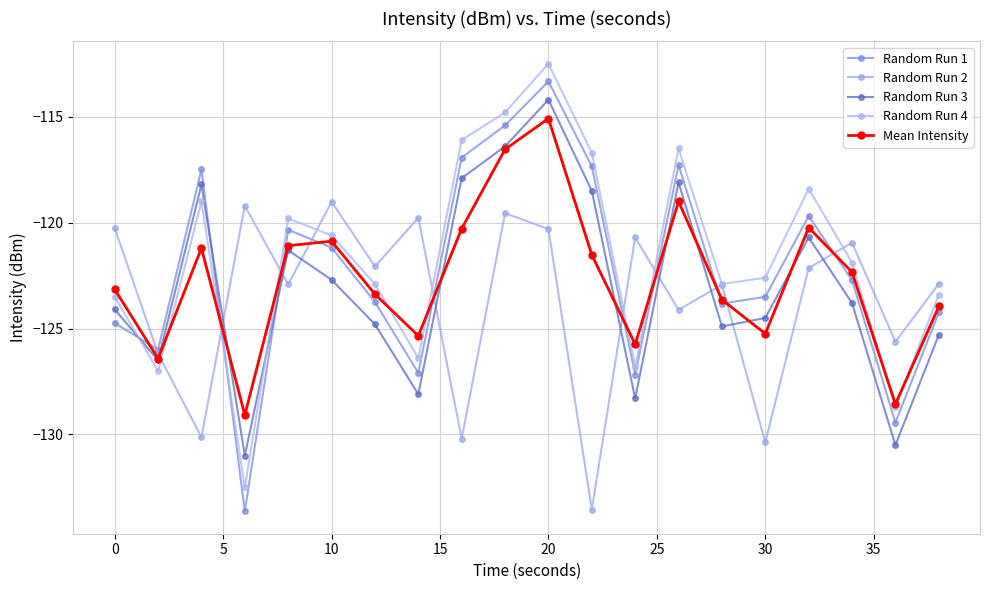

How many values in the Mean Intensity series exceed -122?

9